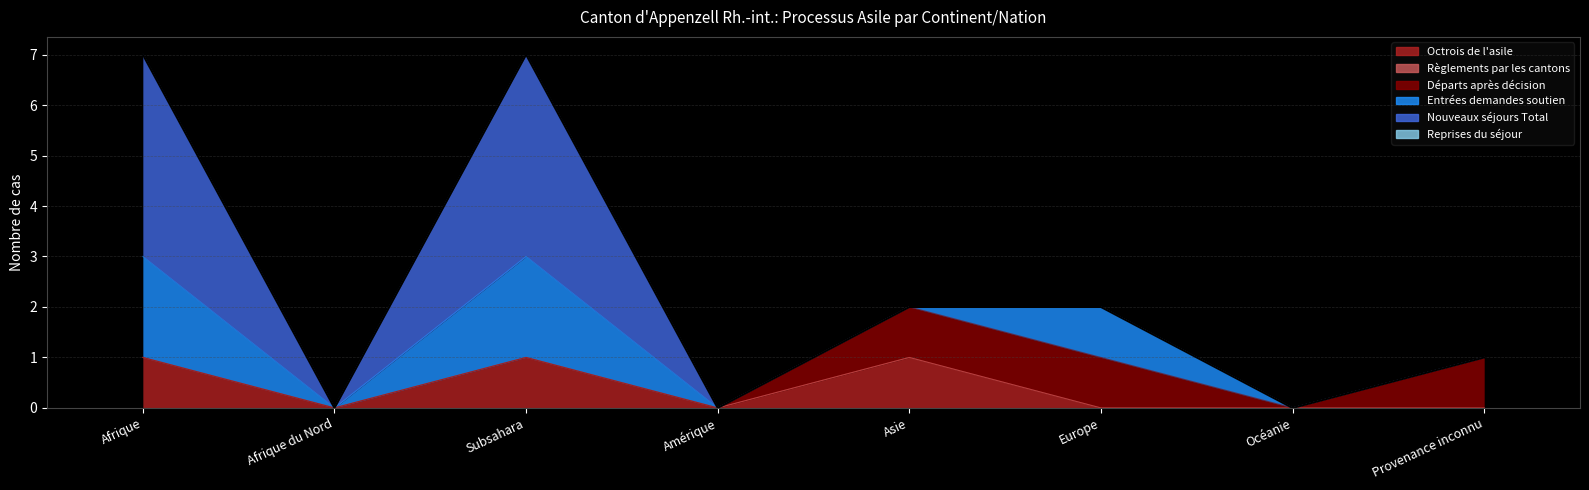

What is the label of the 3rd point from the right?

Europe